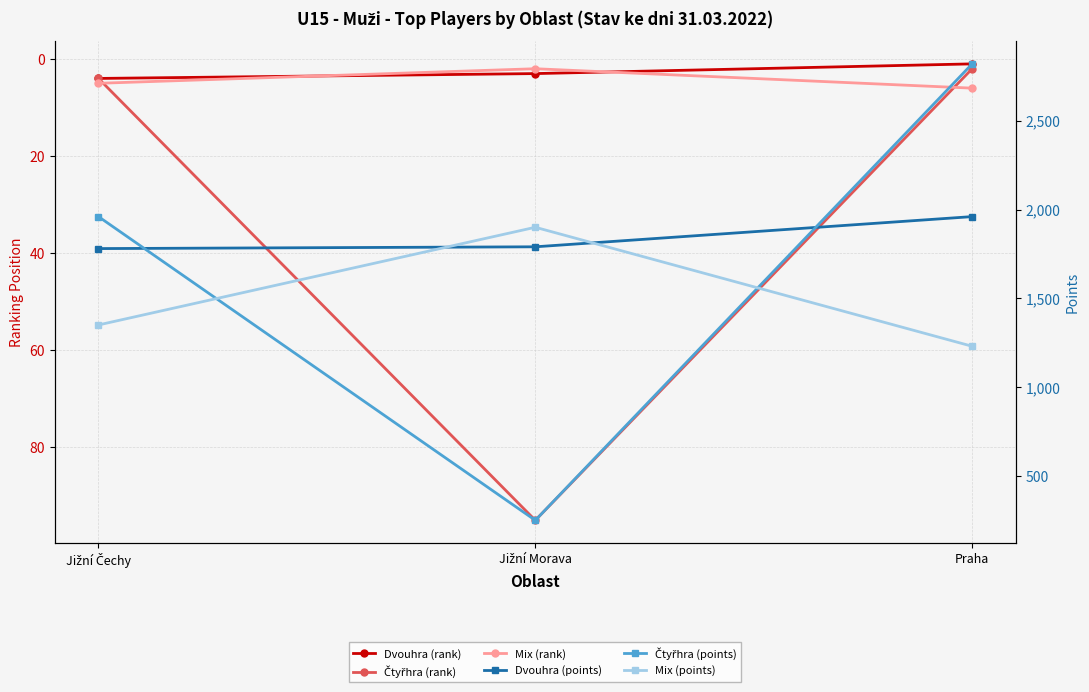

How many categories are shown in the chart?

3